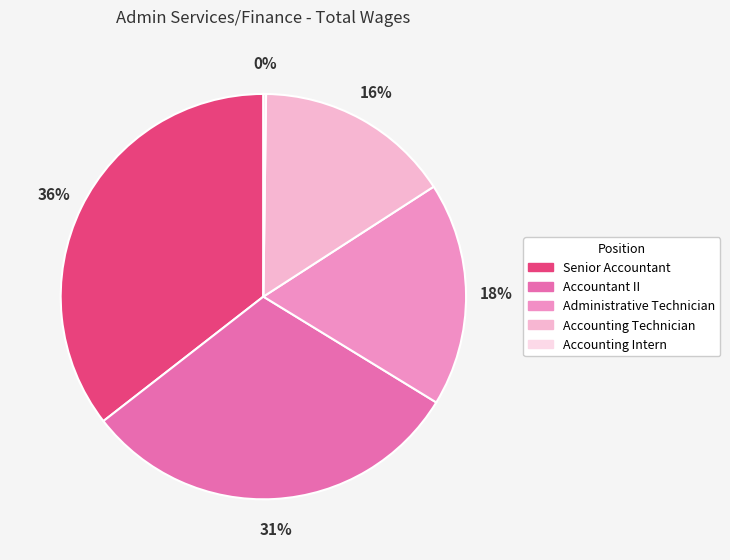

To the nearest percent, what is the average slice percentage?

20%